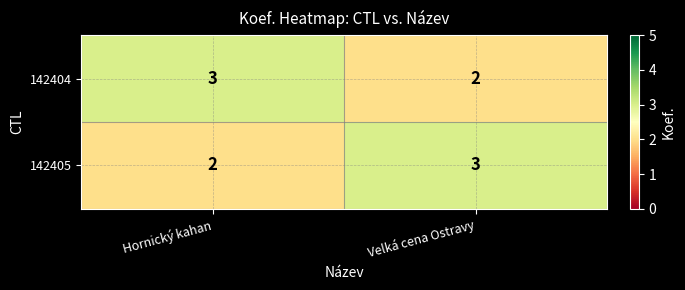

What is the maximum value for 142404?

3